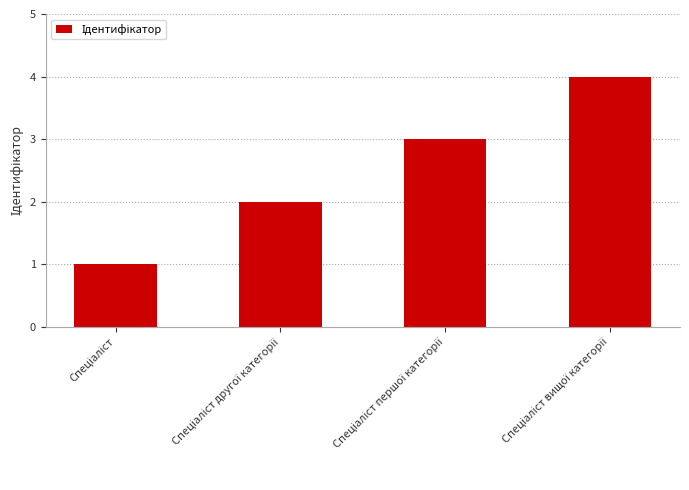

What is the sum of all values?

10